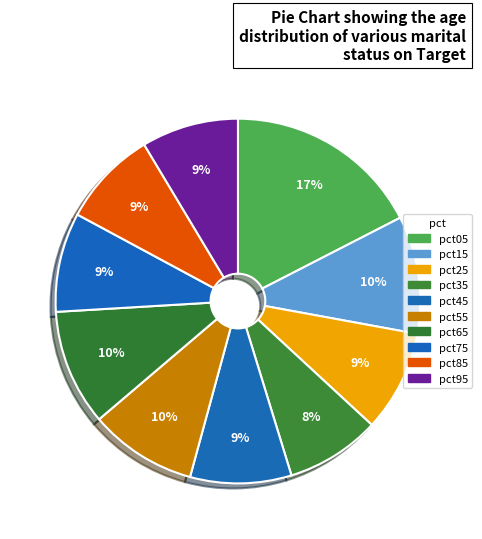

Which has a higher value, pct35 or pct05?

pct05